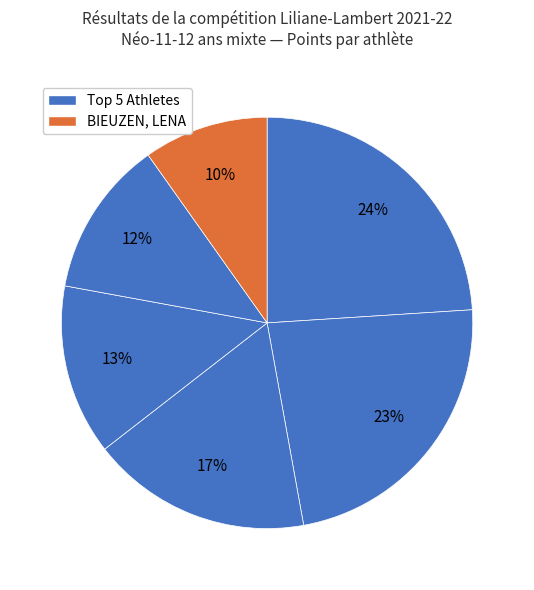

How many segments does this pie chart have?

6